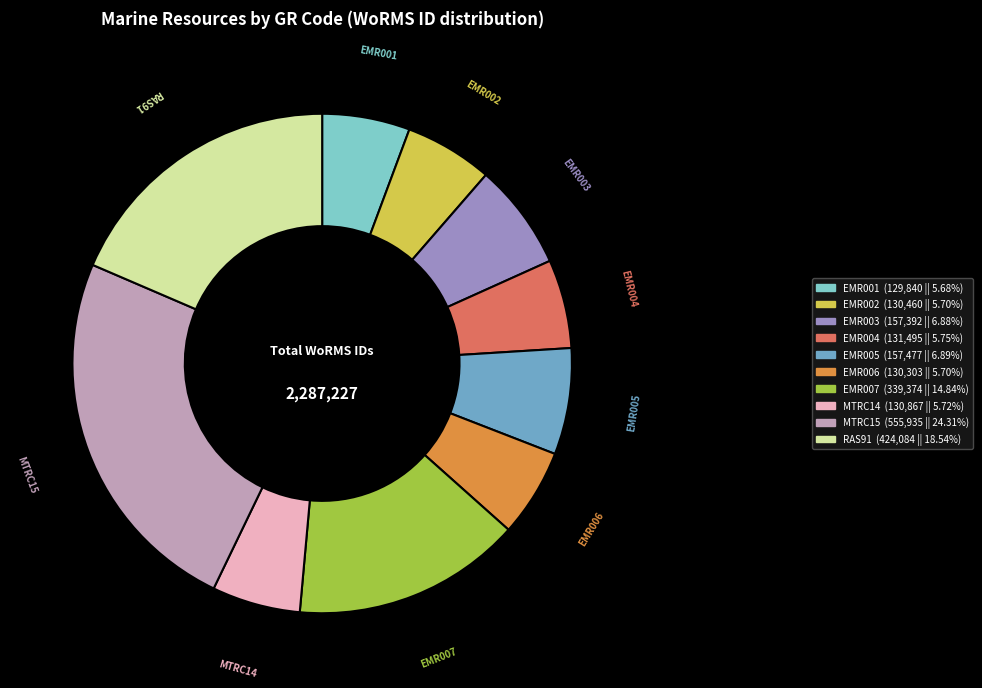

The EMR003 slice represents 18% of the pie. True or false?

False